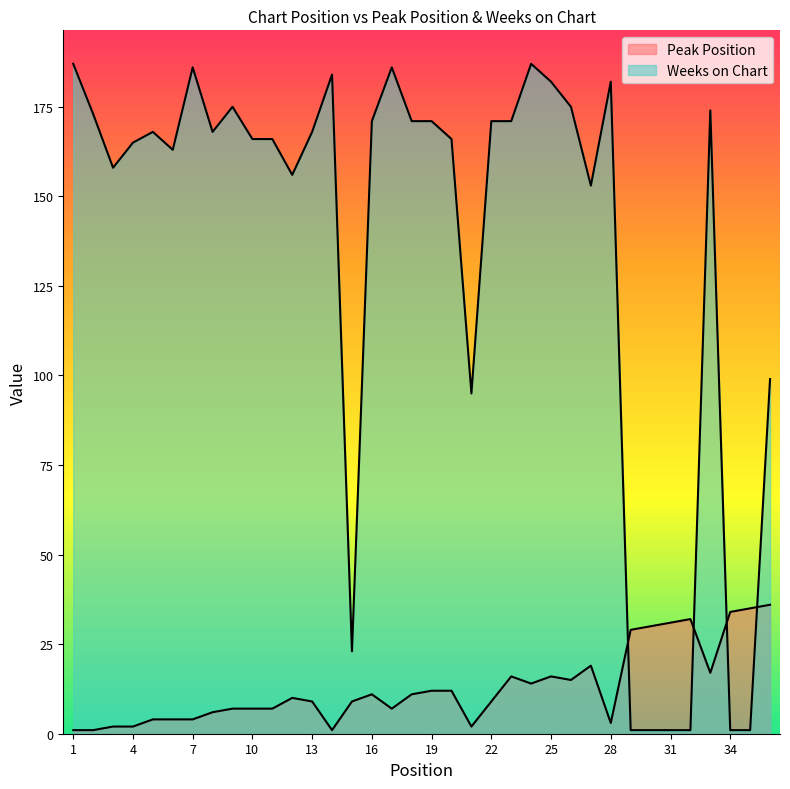

Which has a higher value, 21 or 36?

36